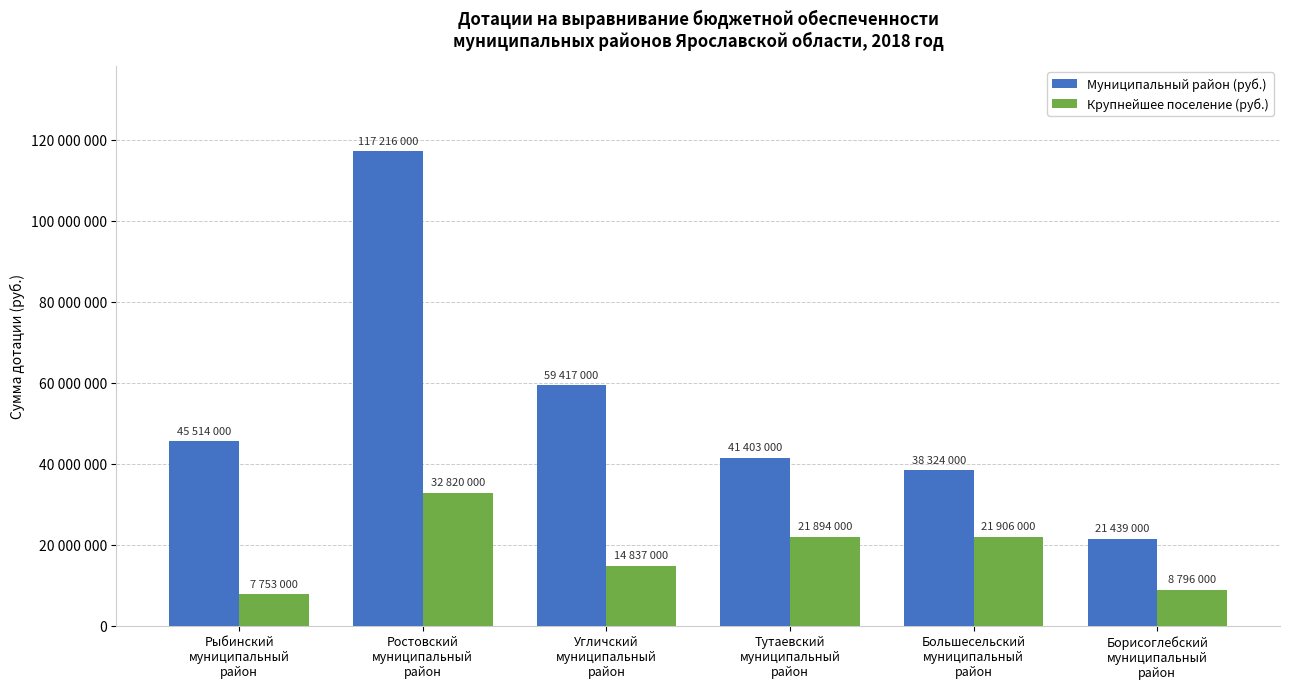

Between Угличский
муниципальный
район and Борисоглебский
муниципальный
район, which series saw the biggest shift?

Муниципальный район (руб.)